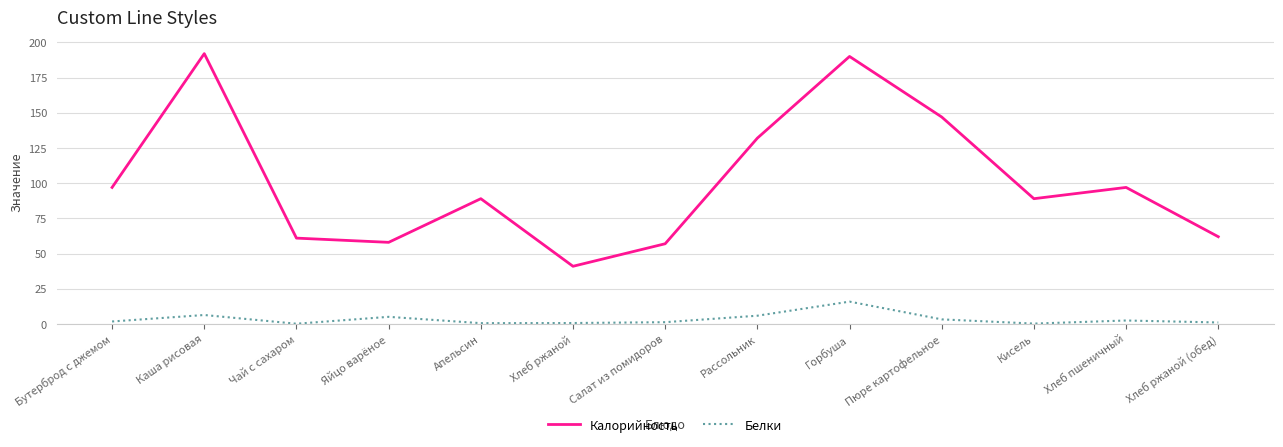

True or false: Калорийность and Белки cross at least once.

False